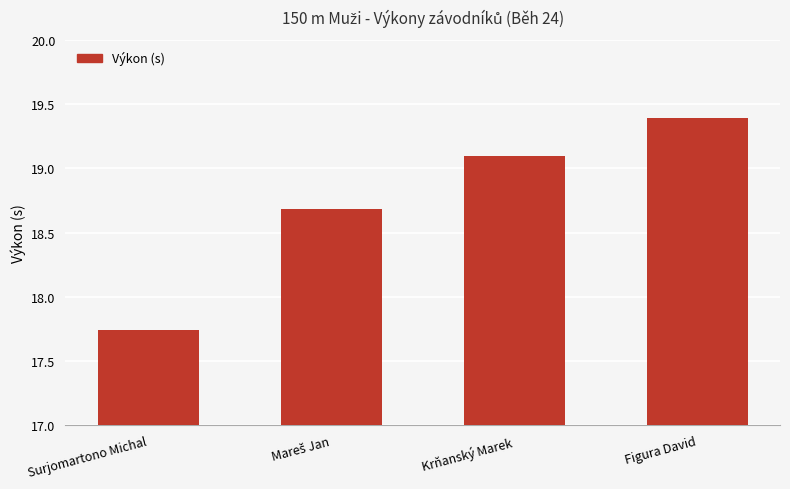

Where does the data first go above 19?

Krňanský Marek